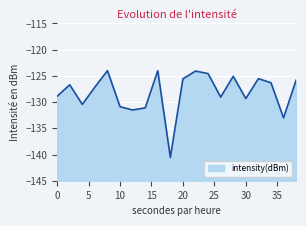

Which category has the lowest value across all series?

18